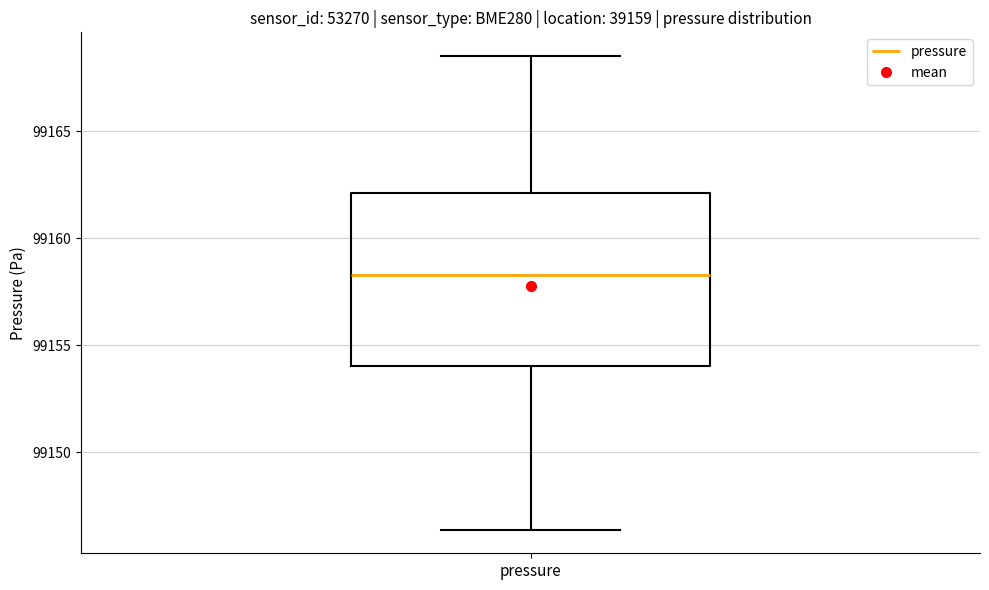

Where does the upper whisker of the box for pressure end on the y-axis? The values are not printed on the chart, so give them approximately, as read against the axis.

99168.5